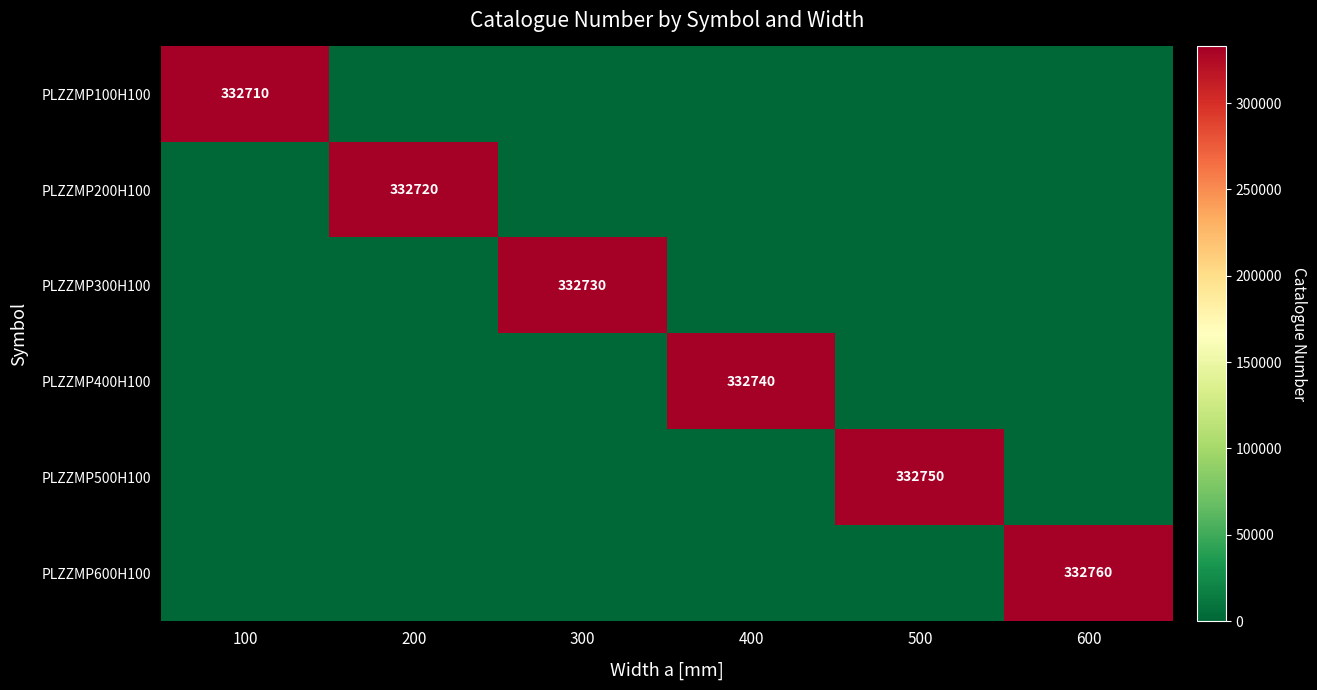

The value of PLZZMP100H100 at 100 is 117790. True or false?

False